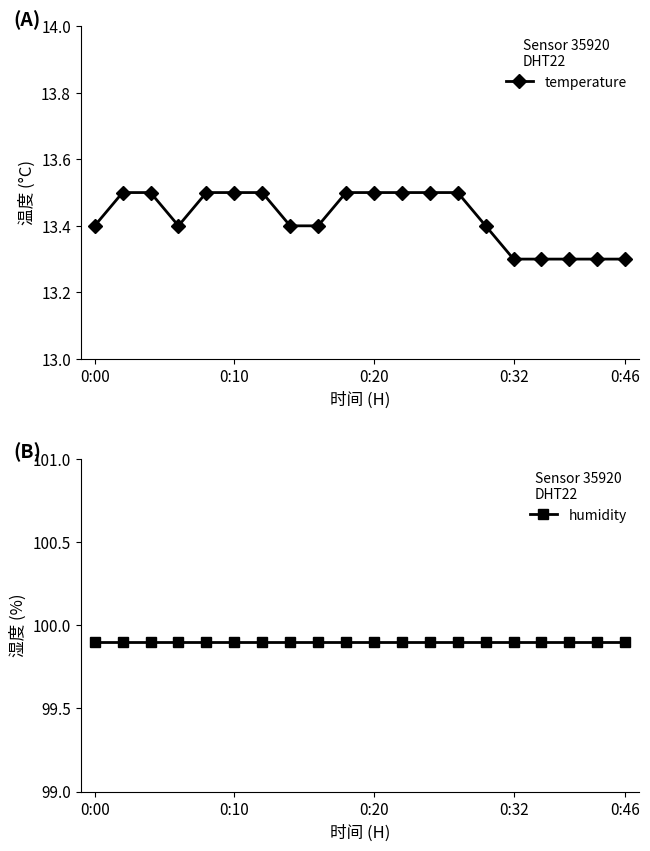

How many lines are shown in the chart?

2